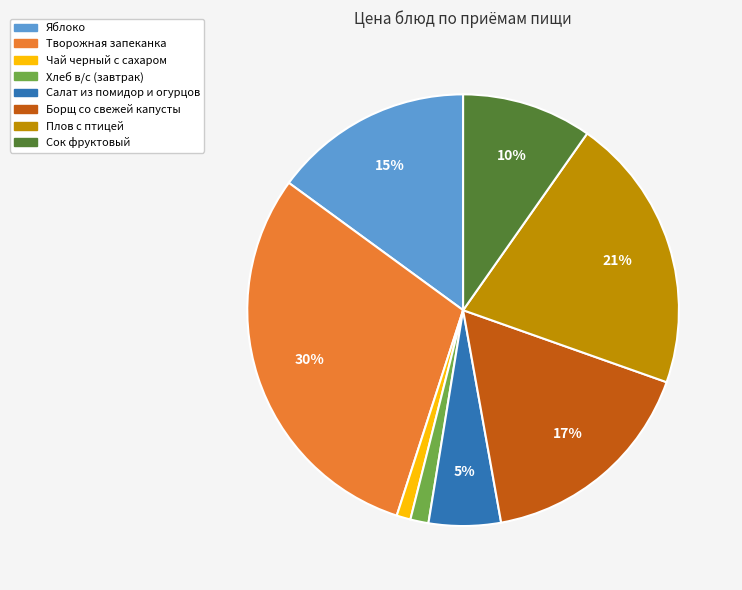

Count the number of slices in the pie.

8